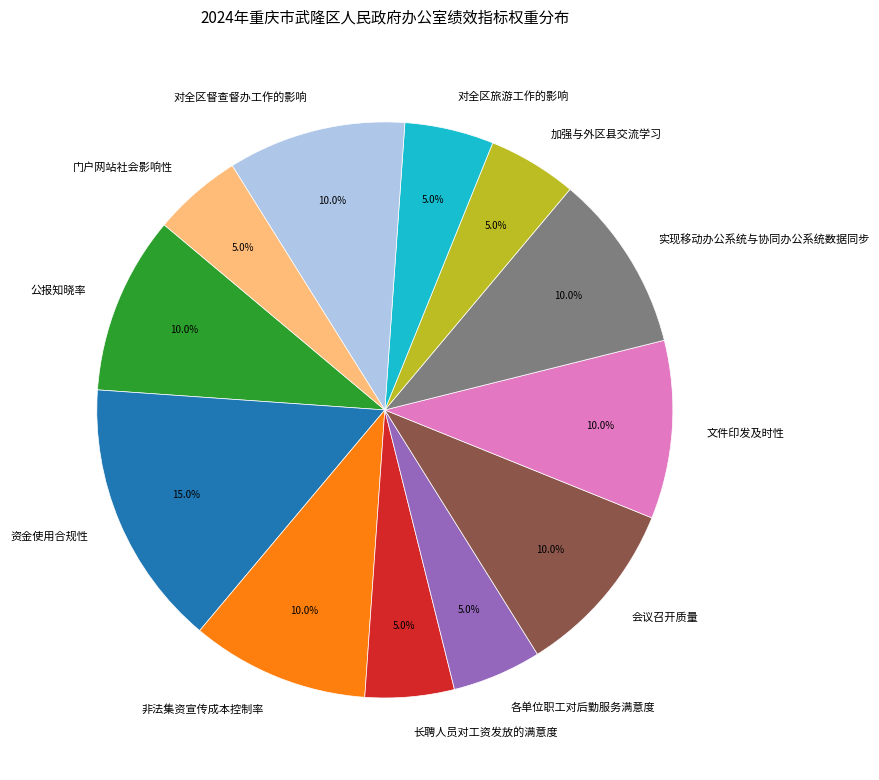

Approximately how many times larger is the value at 对全区旅游工作的影响 compared to 各单位职工对后勤服务满意度?

1.0